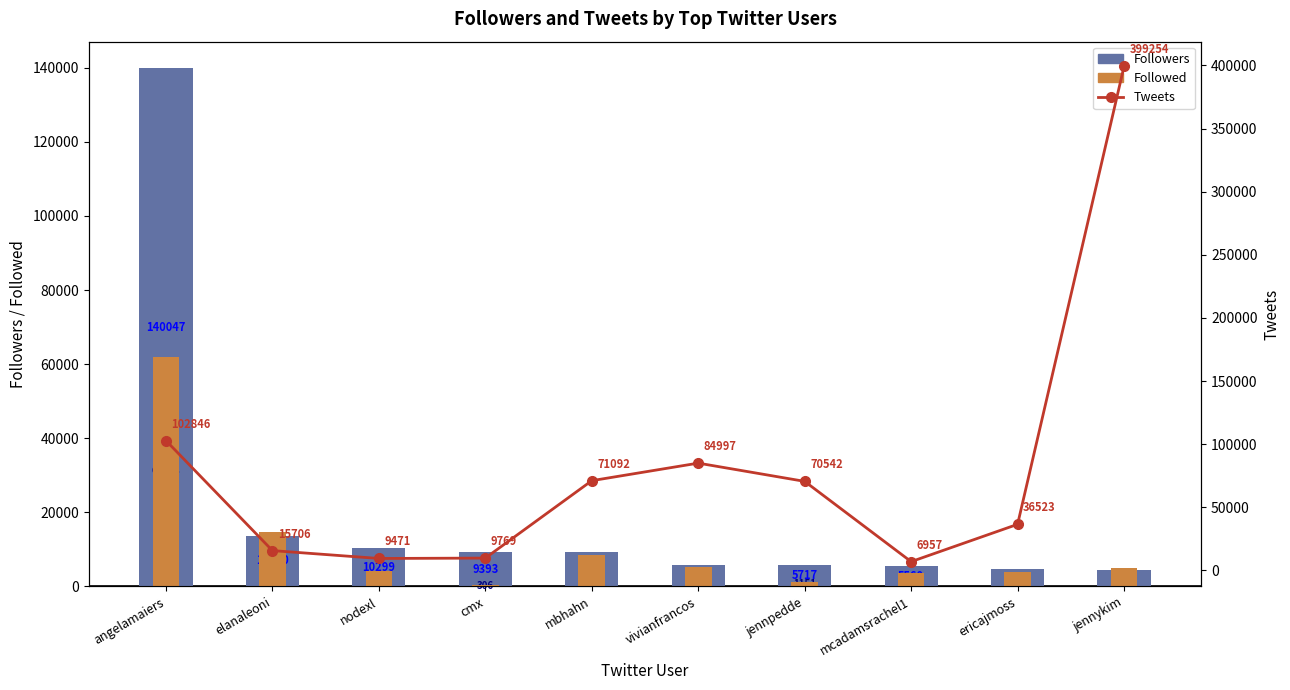

How many series are shown in this chart?

3